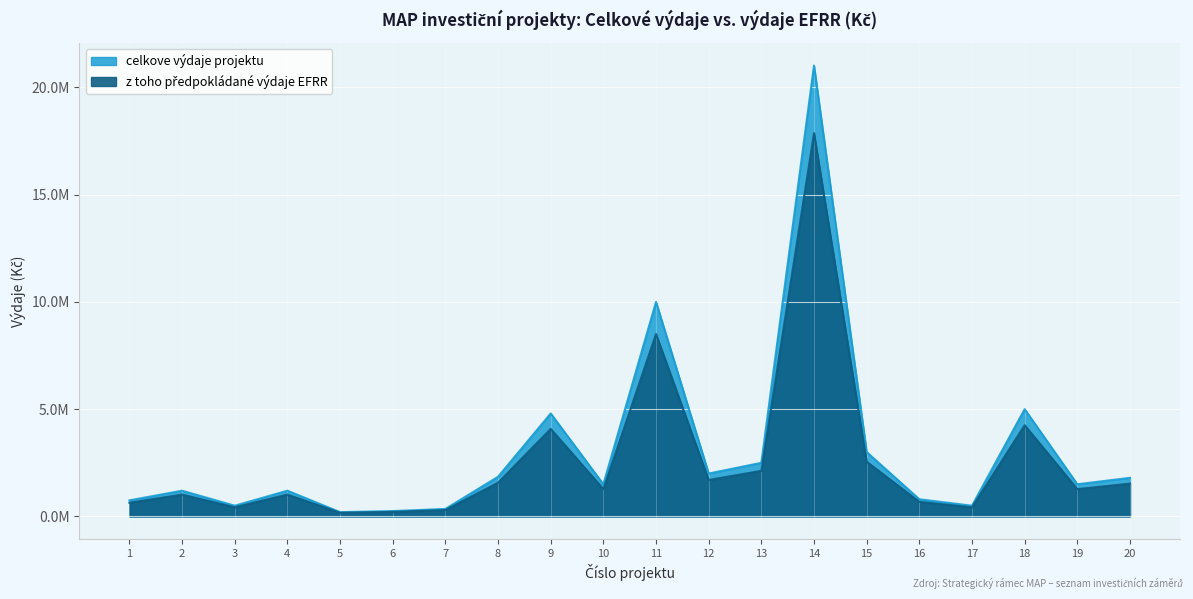

Between 10 and 16, which is larger?

10